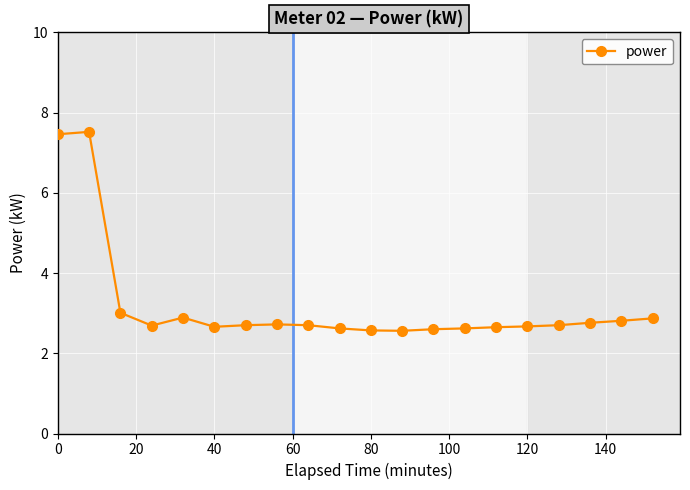

What is the sum of all values?

63.8